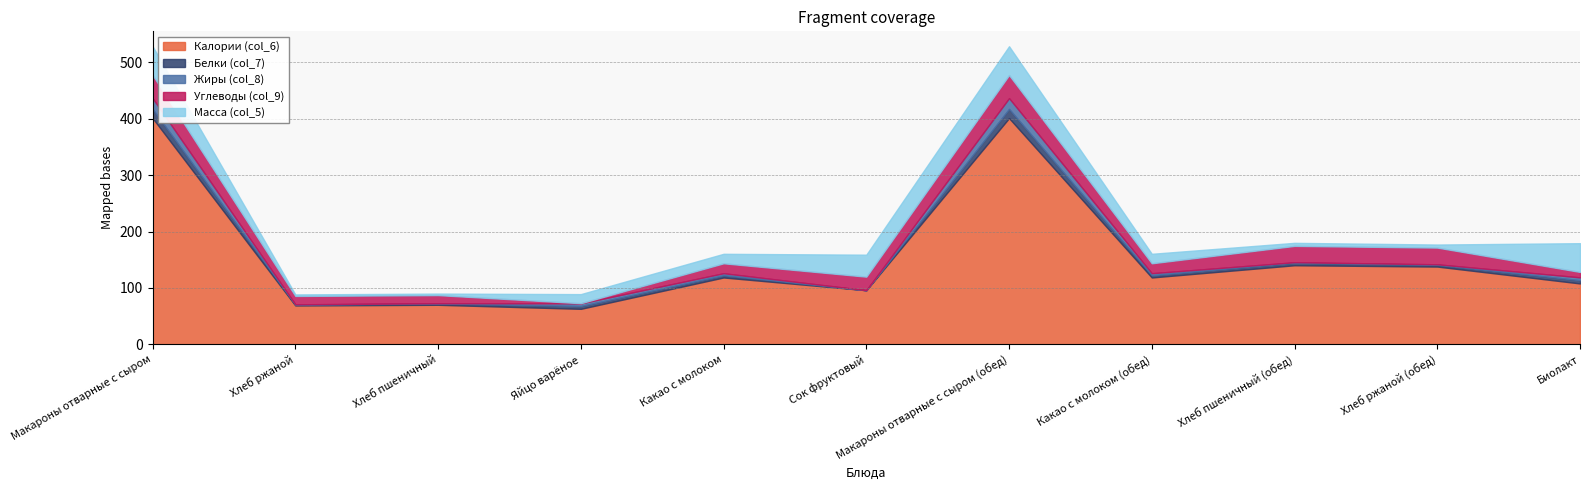

Read the Масса (col_5) value at Хлеб пшеничный (обед).

5.4